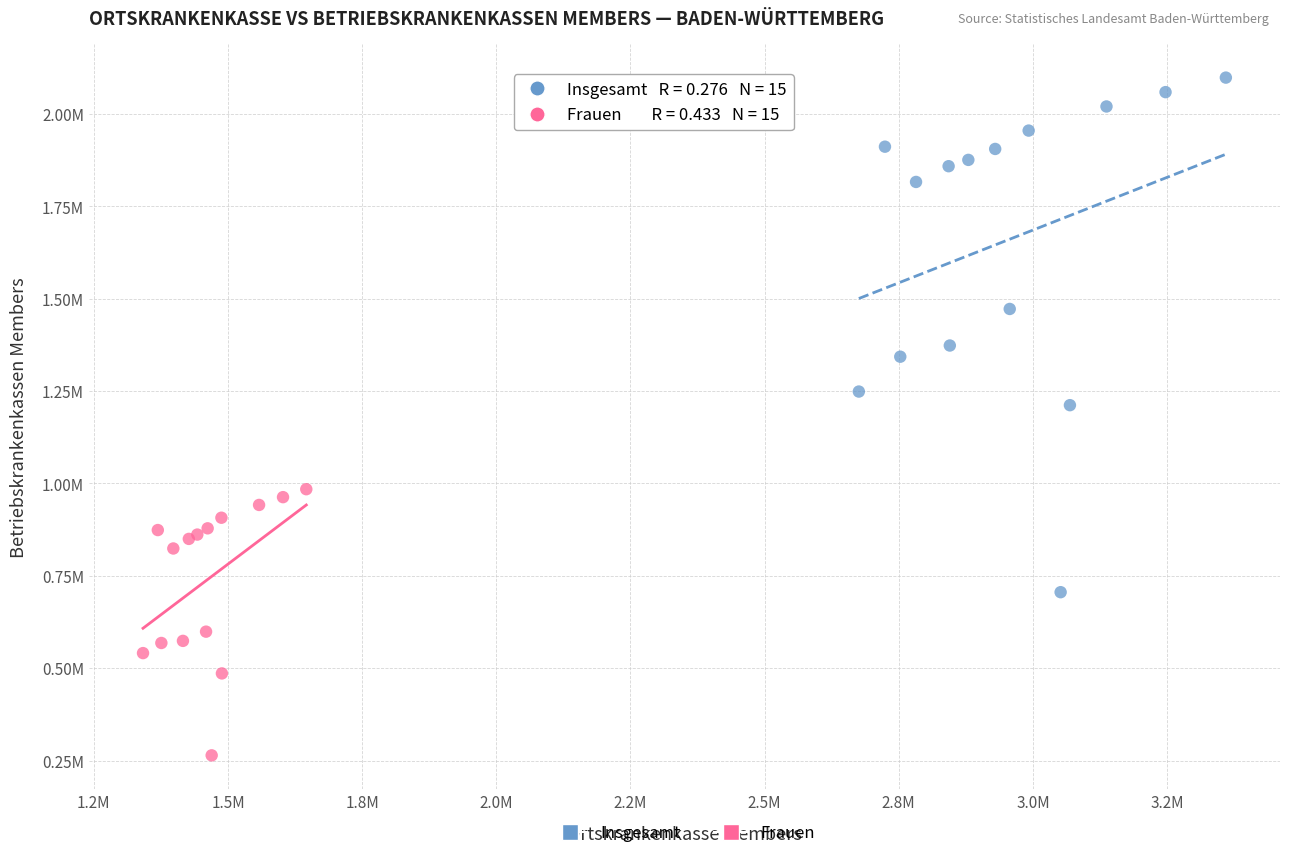

What are all the series names shown in the legend?

Insgesamt, Frauen